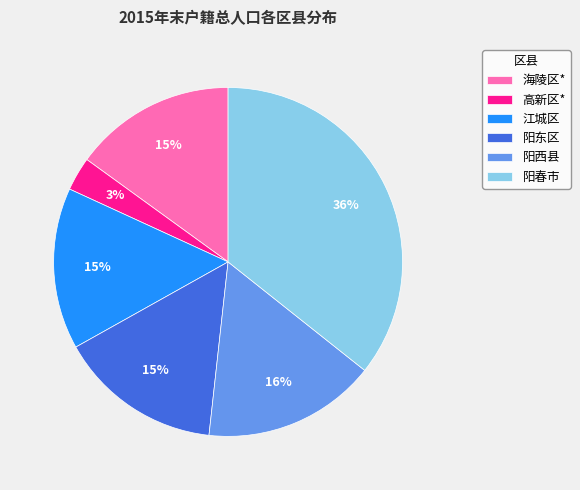

What percentage is the 江城区 slice, to the nearest percent?

15%